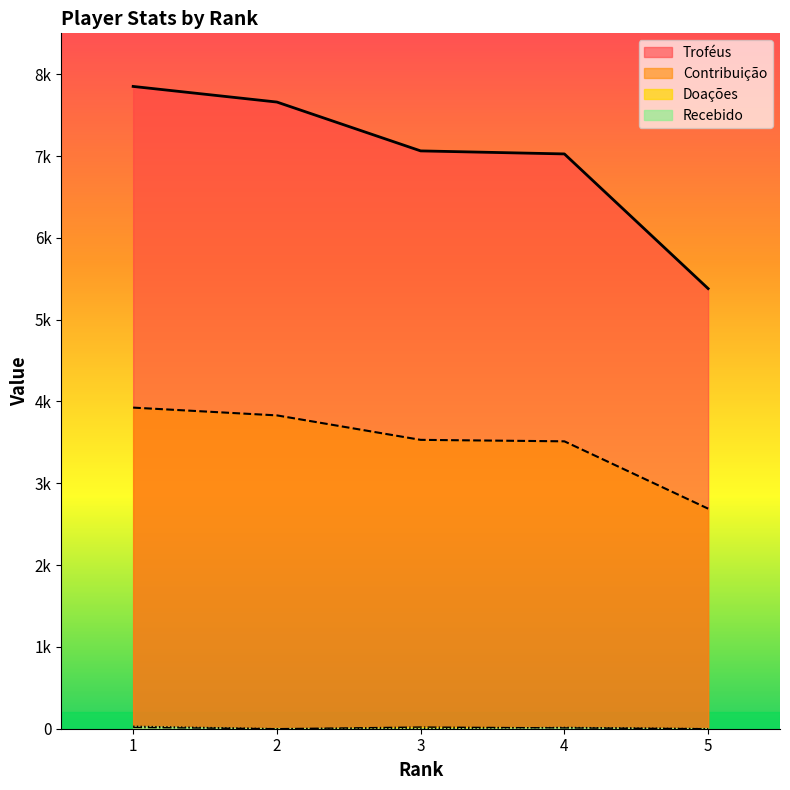

Does the chart display data point markers on the line(s)?

No